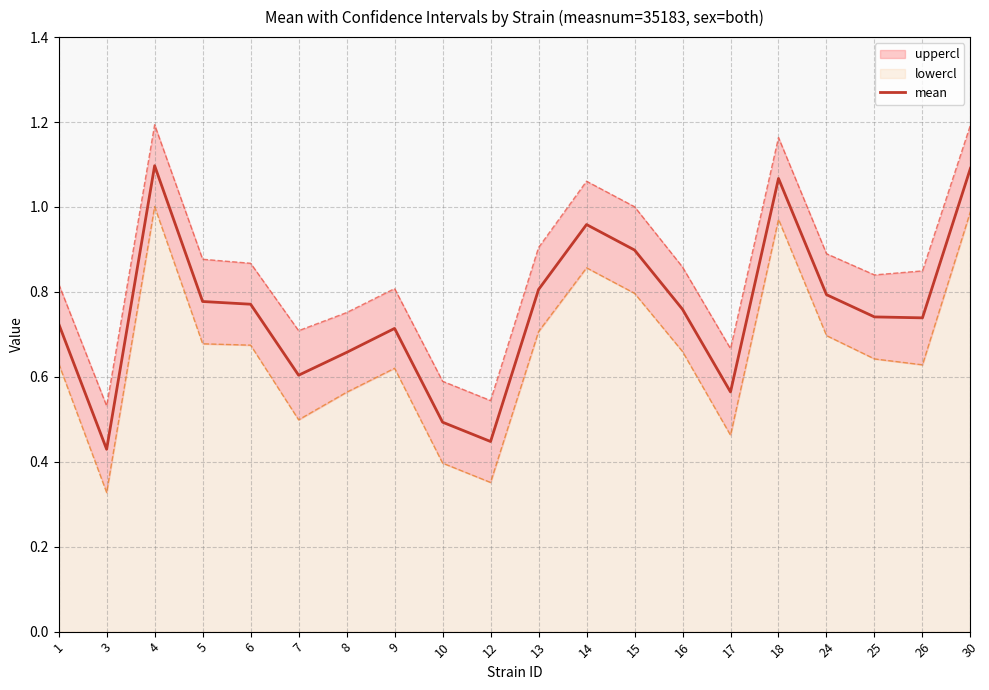

At which category does the chart reach its minimum across all series?

3